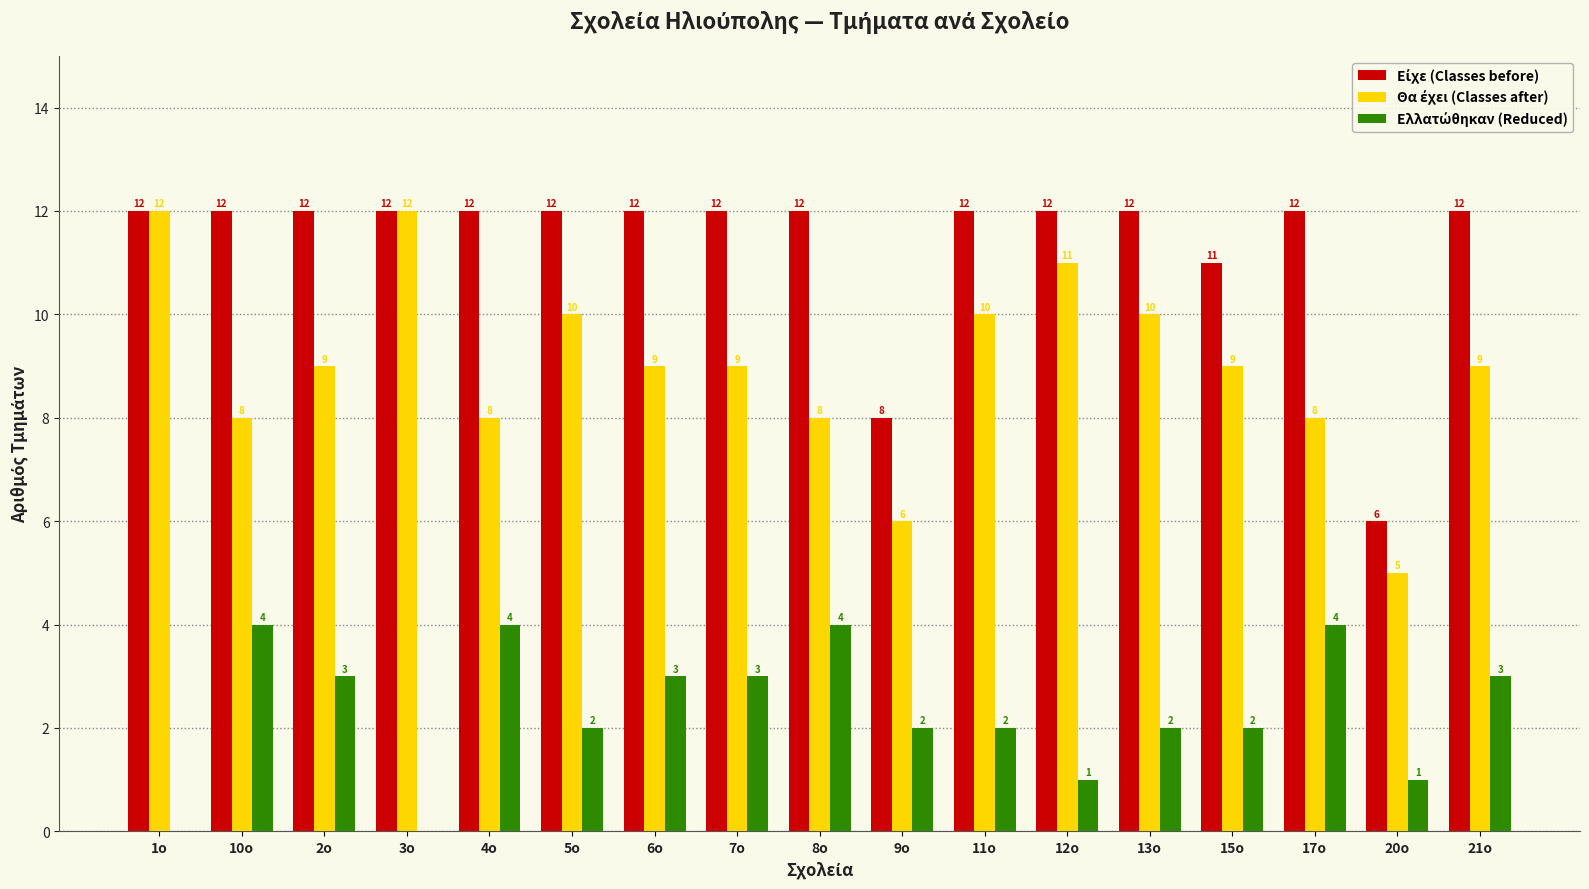

What is the spread (max minus min) of values at 8o?

8